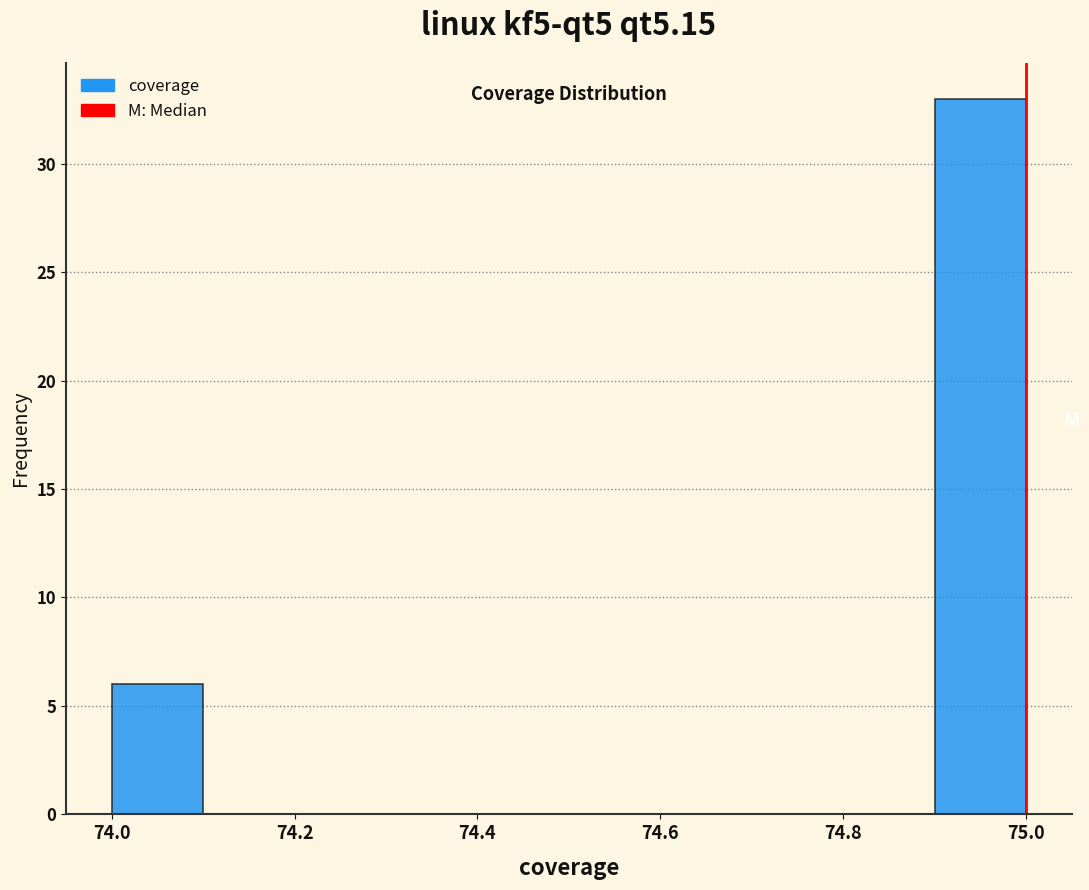

Which range on the x-axis has the tallest bar?

74.9 to 75.0